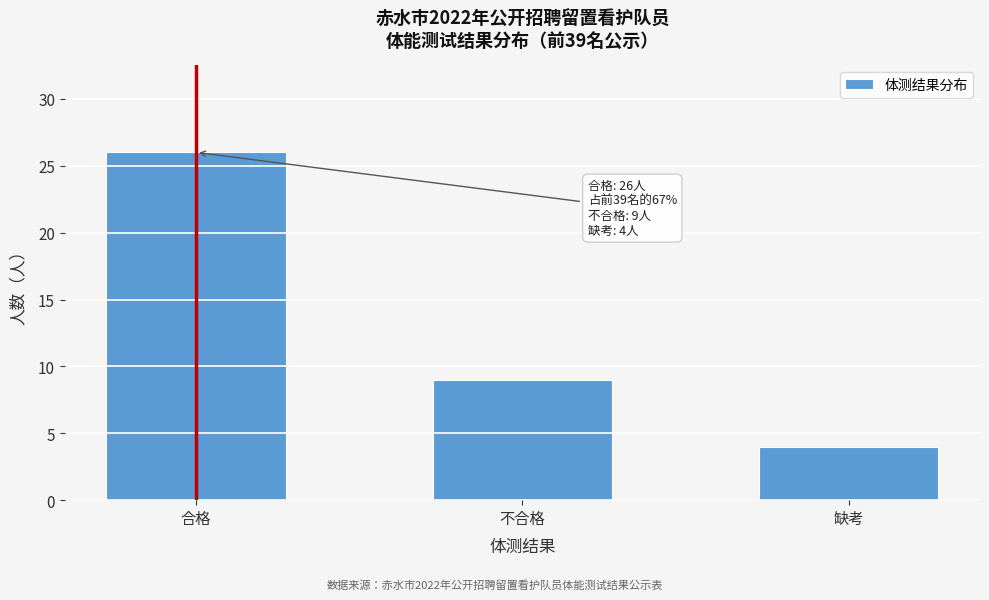

Reading right to left, extract all data points from this chart.

缺考=4	不合格=9	合格=26